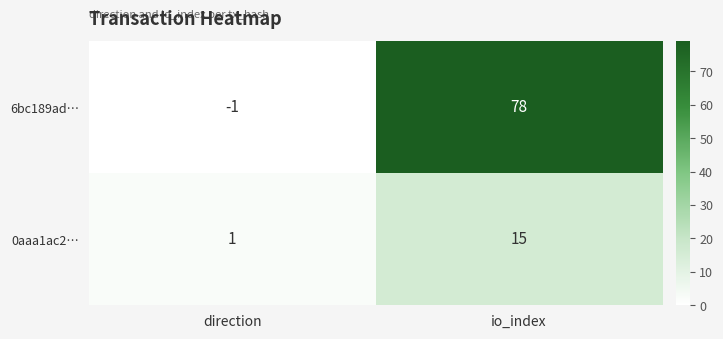

List the series in order of their peak value, highest first.

6bc189ad…, 0aaa1ac2…